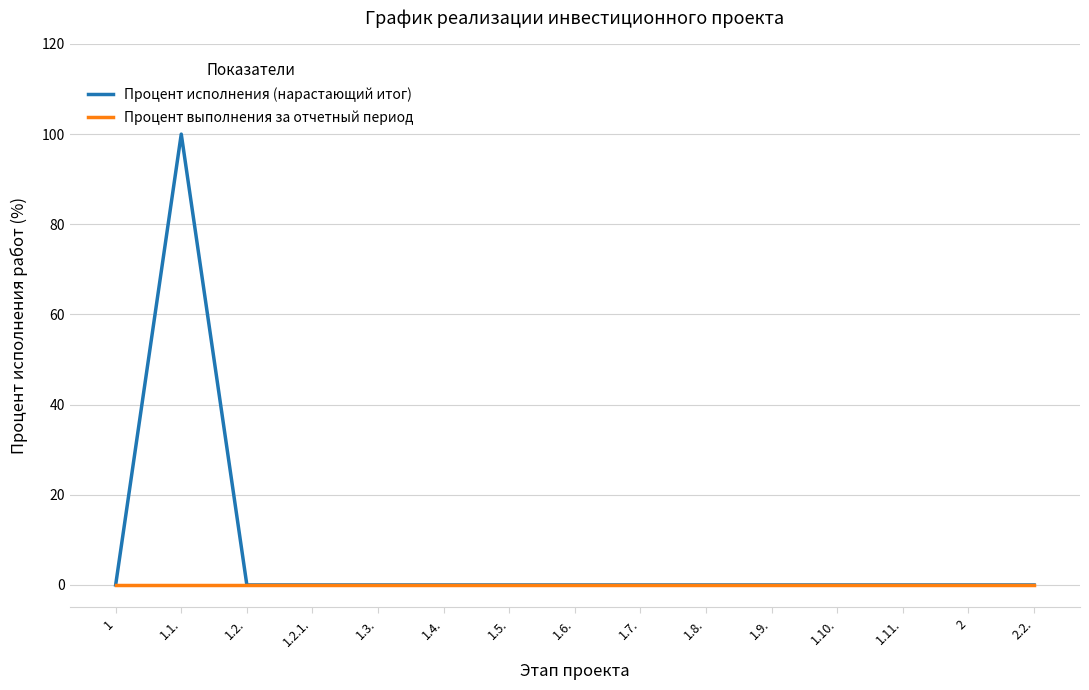

What is the maximum value shown in the chart?

100